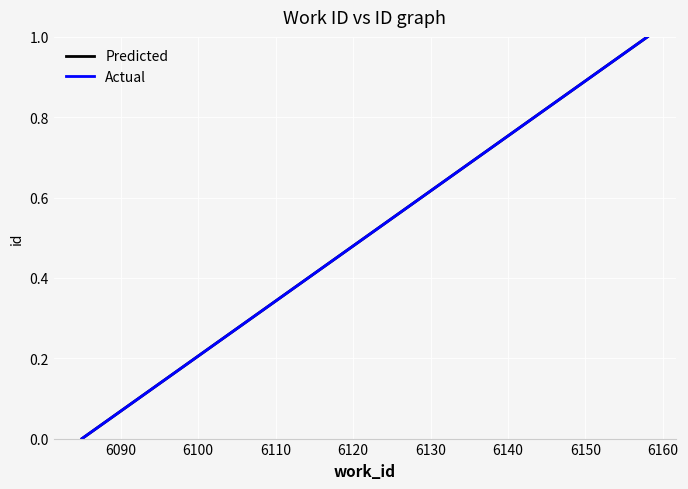

The Predicted series shows 1 at 6090. True or false?

False